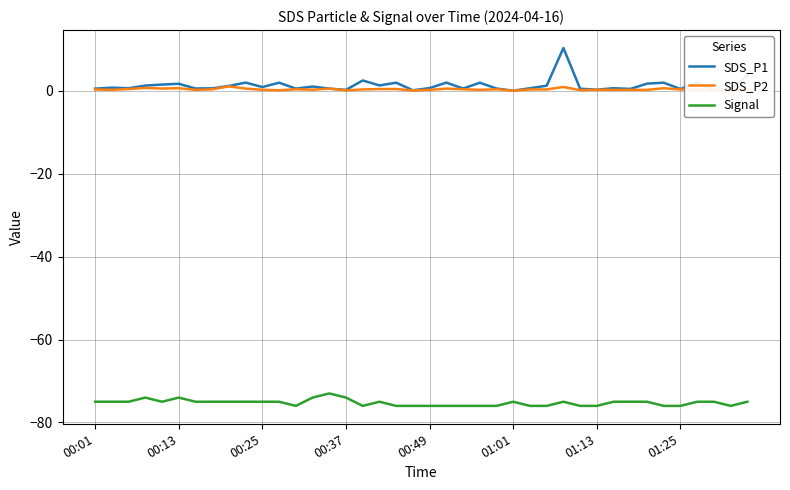

Rank the series by their maximum value, from highest to lowest.

SDS_P1, SDS_P2, Signal